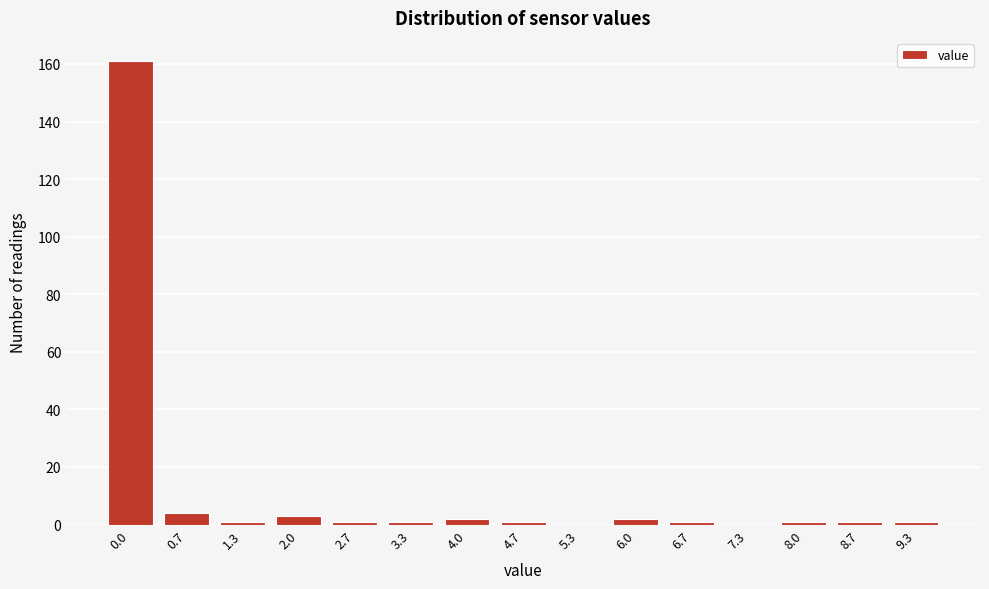

Reading left to right, what are all the values shown in this chart?

0.0=161	0.7=4	1.3=1	2.0=3	2.7=1	3.3=1	4.0=2	4.7=1	5.3=0	6.0=2	6.7=1	7.3=0	8.0=1	8.7=1	9.3=1